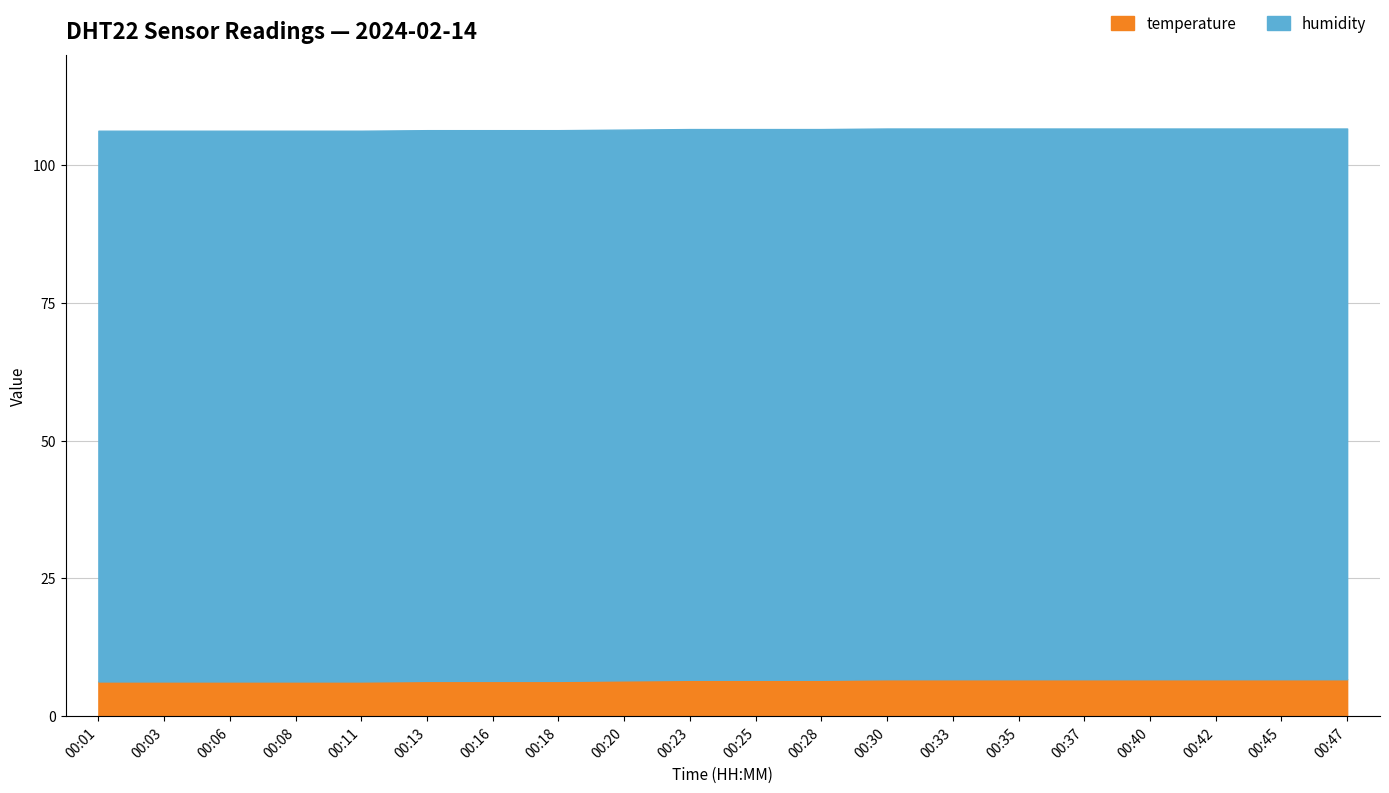

Does the chart have visible grid lines?

Yes